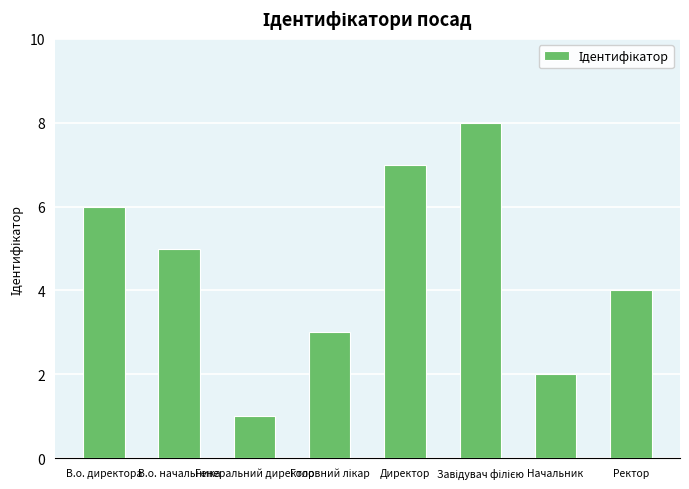

At which label does the data first exceed 5?

В.о. директора